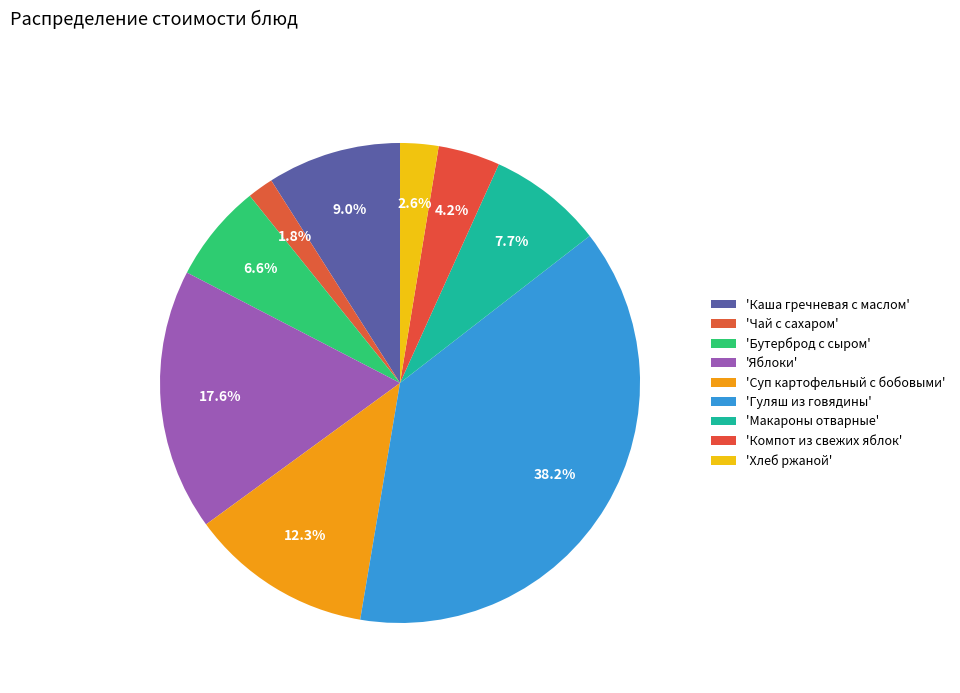

Is there any slice that represents more than half of the pie?

No